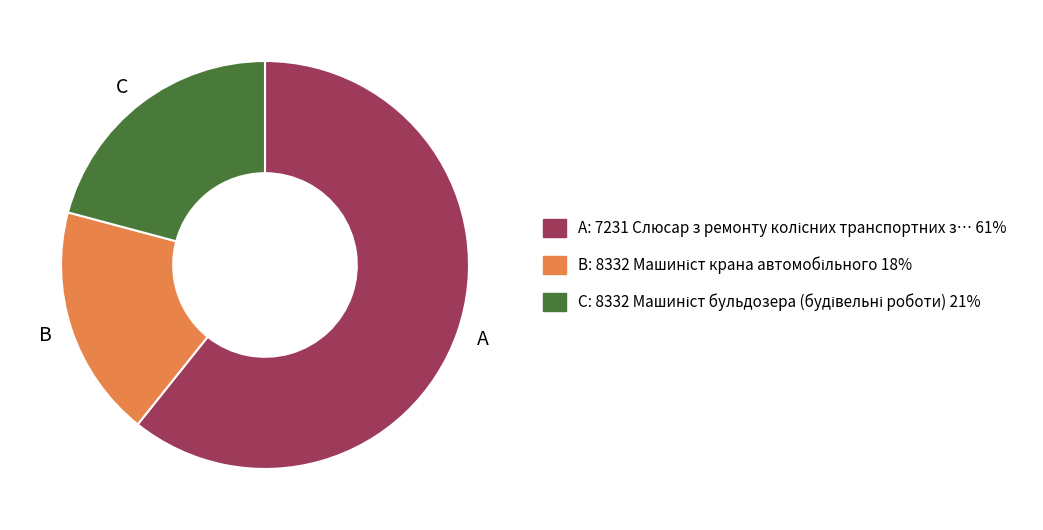

What is the ratio of the value at B to the value at A?

0.3